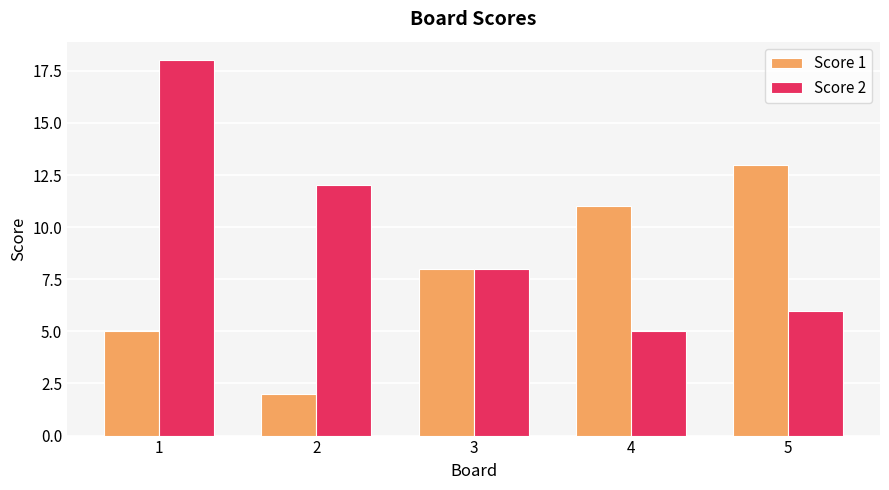

What are all the series names shown in the legend?

Score 1, Score 2